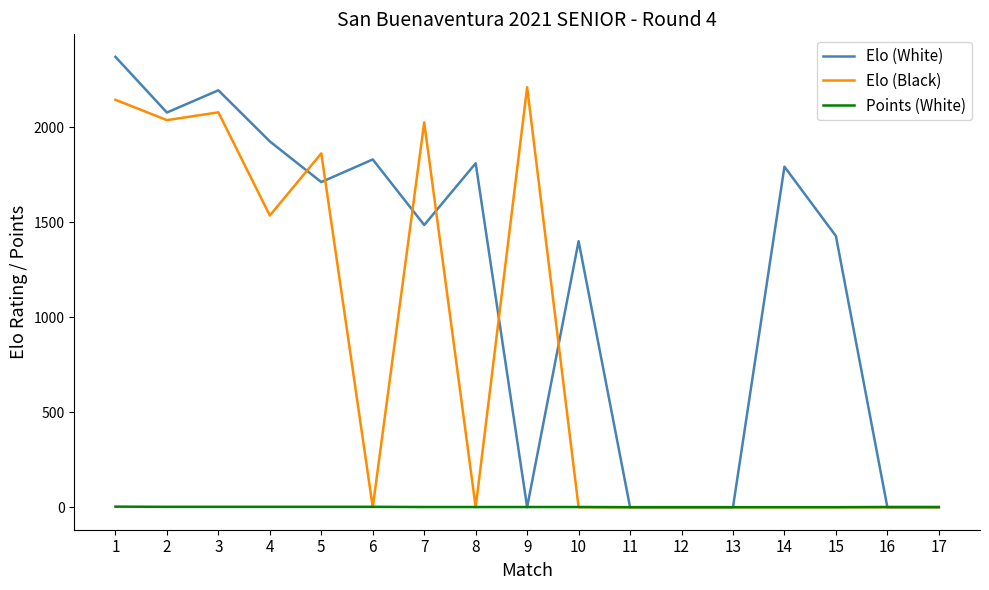

How many values in the Points (White) series are below 1?

5